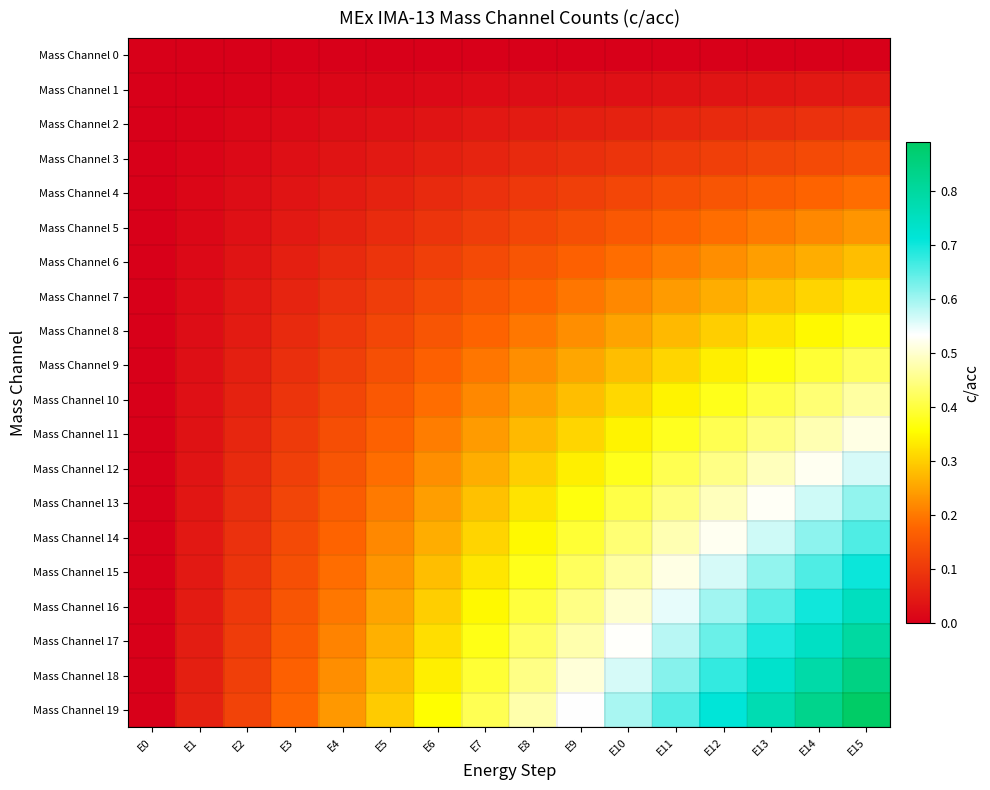

Reading left to right, transcribe all the data shown in this chart.

Mass Channel 0: E0=0.0	E1=0.0	E2=0.0	E3=0.0	E4=0.0	E5=0.0	E6=0.0	E7=0.0	E8=0.0	E9=0.0	E10=0.0	E11=0.0	E12=0.0	E13=0.0	E14=0.0	E15=0.0
Mass Channel 1: E0=0.0	E1=0.0	E2=0.0	E3=0.0	E4=0.0	E5=0.0	E6=0.0	E7=0.0	E8=0.0	E9=0.0	E10=0.0	E11=0.0	E12=0.0	E13=0.0	E14=0.0	E15=0.0
Mass Channel 2: E0=0.0	E1=0.0	E2=0.0	E3=0.0	E4=0.0	E5=0.0	E6=0.0	E7=0.0	E8=0.1	E9=0.1	E10=0.1	E11=0.1	E12=0.1	E13=0.1	E14=0.1	E15=0.1
Mass Channel 3: E0=0.0	E1=0.0	E2=0.0	E3=0.0	E4=0.0	E5=0.0	E6=0.1	E7=0.1	E8=0.1	E9=0.1	E10=0.1	E11=0.1	E12=0.1	E13=0.1	E14=0.1	E15=0.1
Mass Channel 4: E0=0.0	E1=0.0	E2=0.0	E3=0.0	E4=0.1	E5=0.1	E6=0.1	E7=0.1	E8=0.1	E9=0.1	E10=0.1	E11=0.1	E12=0.2	E13=0.2	E14=0.2	E15=0.2
Mass Channel 5: E0=0.0	E1=0.0	E2=0.0	E3=0.0	E4=0.1	E5=0.1	E6=0.1	E7=0.1	E8=0.1	E9=0.1	E10=0.2	E11=0.2	E12=0.2	E13=0.2	E14=0.2	E15=0.2
Mass Channel 6: E0=0.0	E1=0.0	E2=0.0	E3=0.1	E4=0.1	E5=0.1	E6=0.1	E7=0.1	E8=0.1	E9=0.2	E10=0.2	E11=0.2	E12=0.2	E13=0.2	E14=0.3	E15=0.3
Mass Channel 7: E0=0.0	E1=0.0	E2=0.0	E3=0.1	E4=0.1	E5=0.1	E6=0.1	E7=0.2	E8=0.2	E9=0.2	E10=0.2	E11=0.2	E12=0.3	E13=0.3	E14=0.3	E15=0.3
Mass Channel 8: E0=0.0	E1=0.0	E2=0.1	E3=0.1	E4=0.1	E5=0.1	E6=0.2	E7=0.2	E8=0.2	E9=0.2	E10=0.2	E11=0.3	E12=0.3	E13=0.3	E14=0.4	E15=0.4
Mass Channel 9: E0=0.0	E1=0.0	E2=0.1	E3=0.1	E4=0.1	E5=0.1	E6=0.2	E7=0.2	E8=0.2	E9=0.3	E10=0.3	E11=0.3	E12=0.3	E13=0.4	E14=0.4	E15=0.4
Mass Channel 10: E0=0.0	E1=0.0	E2=0.1	E3=0.1	E4=0.1	E5=0.2	E6=0.2	E7=0.2	E8=0.2	E9=0.3	E10=0.3	E11=0.3	E12=0.4	E13=0.4	E14=0.4	E15=0.5
Mass Channel 11: E0=0.0	E1=0.0	E2=0.1	E3=0.1	E4=0.1	E5=0.2	E6=0.2	E7=0.2	E8=0.3	E9=0.3	E10=0.3	E11=0.4	E12=0.4	E13=0.4	E14=0.5	E15=0.5
Mass Channel 12: E0=0.0	E1=0.0	E2=0.1	E3=0.1	E4=0.1	E5=0.2	E6=0.2	E7=0.3	E8=0.3	E9=0.3	E10=0.4	E11=0.4	E12=0.4	E13=0.5	E14=0.5	E15=0.6
Mass Channel 13: E0=0.0	E1=0.0	E2=0.1	E3=0.1	E4=0.2	E5=0.2	E6=0.2	E7=0.3	E8=0.3	E9=0.4	E10=0.4	E11=0.4	E12=0.5	E13=0.5	E14=0.6	E15=0.6
Mass Channel 14: E0=0.0	E1=0.0	E2=0.1	E3=0.1	E4=0.2	E5=0.2	E6=0.3	E7=0.3	E8=0.3	E9=0.4	E10=0.4	E11=0.5	E12=0.5	E13=0.6	E14=0.6	E15=0.7
Mass Channel 15: E0=0.0	E1=0.0	E2=0.1	E3=0.1	E4=0.2	E5=0.2	E6=0.3	E7=0.3	E8=0.4	E9=0.4	E10=0.5	E11=0.5	E12=0.6	E13=0.6	E14=0.7	E15=0.7
Mass Channel 16: E0=0.0	E1=0.1	E2=0.1	E3=0.2	E4=0.2	E5=0.2	E6=0.3	E7=0.4	E8=0.4	E9=0.5	E10=0.5	E11=0.6	E12=0.6	E13=0.7	E14=0.7	E15=0.8
Mass Channel 17: E0=0.0	E1=0.1	E2=0.1	E3=0.2	E4=0.2	E5=0.3	E6=0.3	E7=0.4	E8=0.4	E9=0.5	E10=0.5	E11=0.6	E12=0.6	E13=0.7	E14=0.7	E15=0.8
Mass Channel 18: E0=0.0	E1=0.1	E2=0.1	E3=0.2	E4=0.2	E5=0.3	E6=0.3	E7=0.4	E8=0.5	E9=0.5	E10=0.6	E11=0.6	E12=0.7	E13=0.7	E14=0.8	E15=0.8
Mass Channel 19: E0=0.0	E1=0.1	E2=0.1	E3=0.2	E4=0.2	E5=0.3	E6=0.4	E7=0.4	E8=0.5	E9=0.5	E10=0.6	E11=0.7	E12=0.7	E13=0.8	E14=0.8	E15=0.9